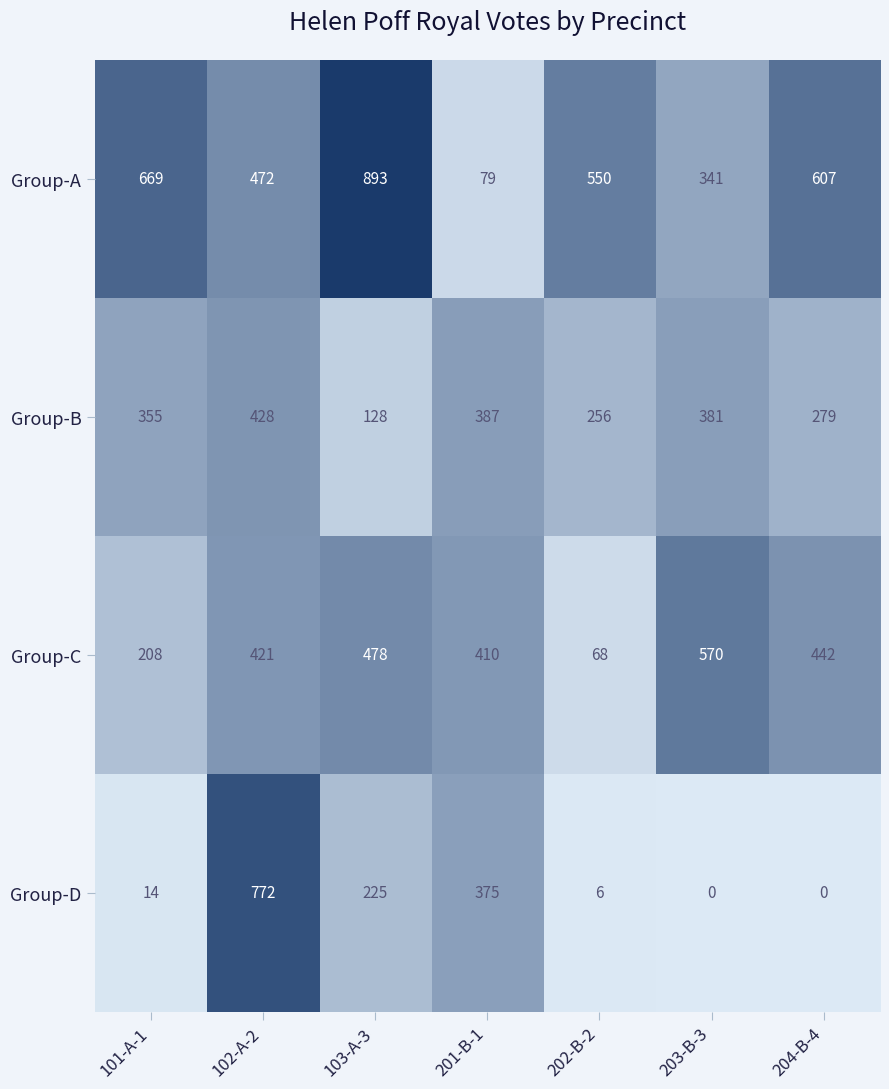

How many series are shown in this chart?

4